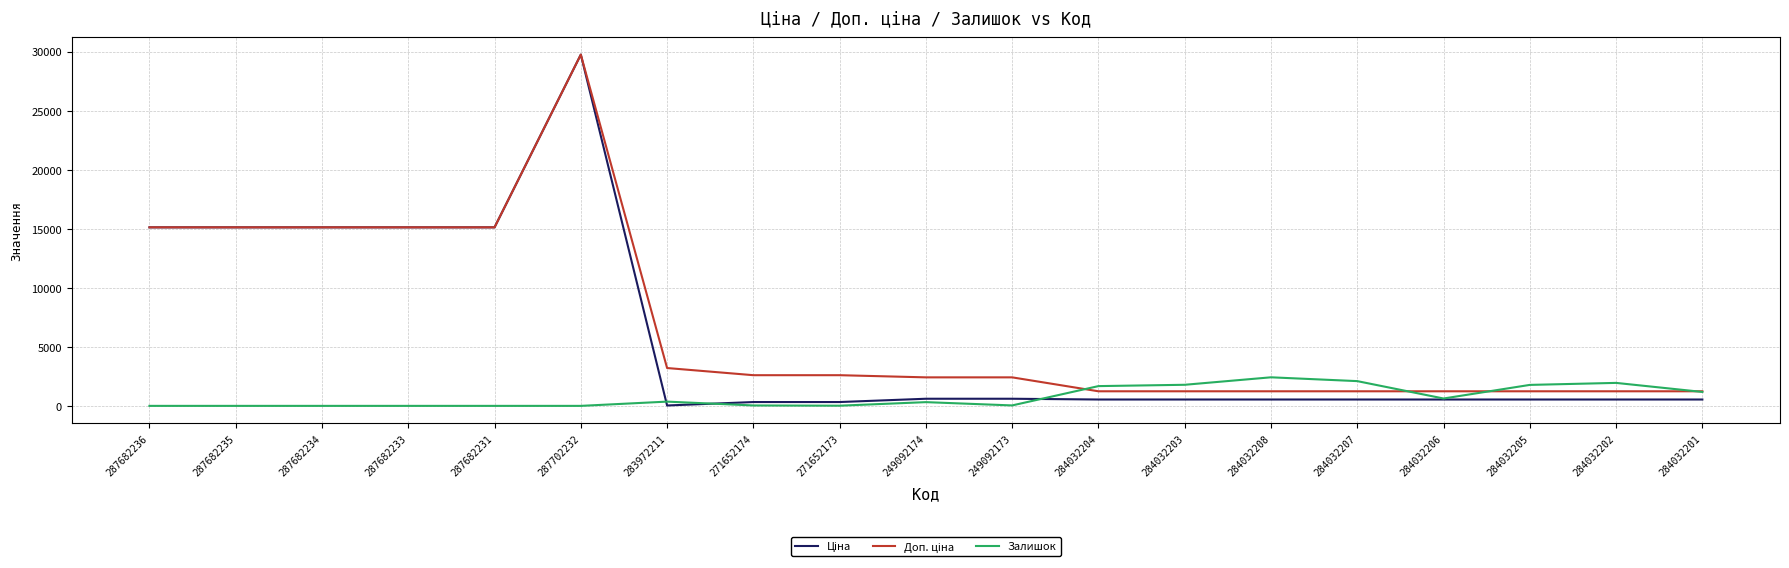

At which category is the sum across all series the highest?

287702232